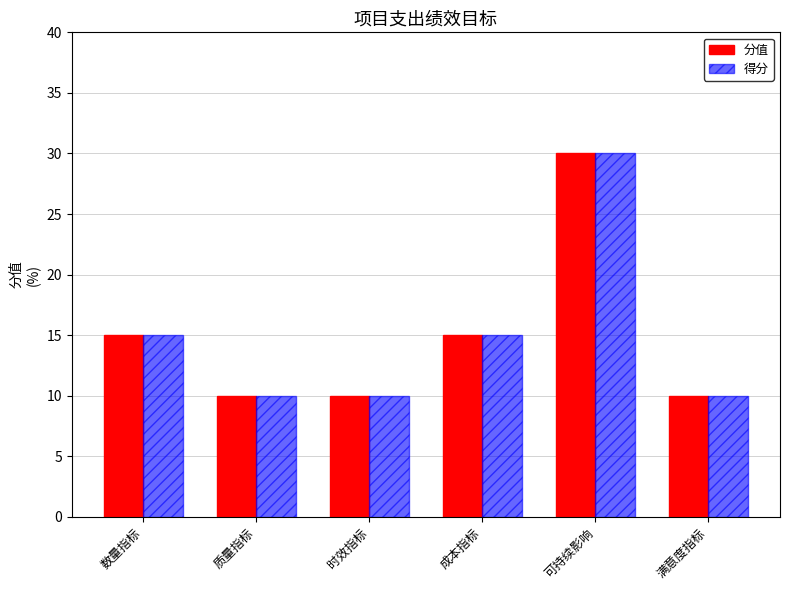

What is the smallest value displayed?

10